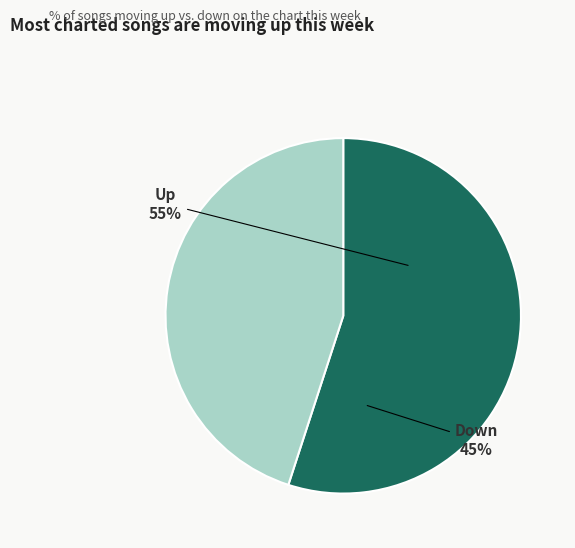

To the nearest percent, what is the average slice percentage?

50%